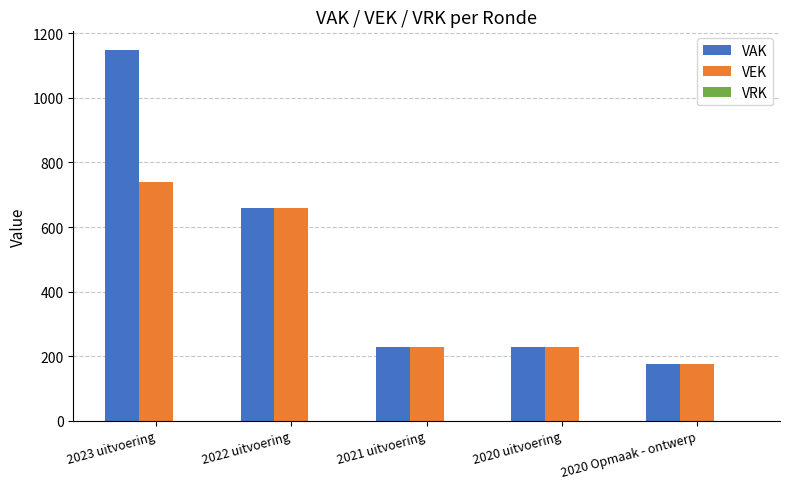

How many groups of bars are there?

5